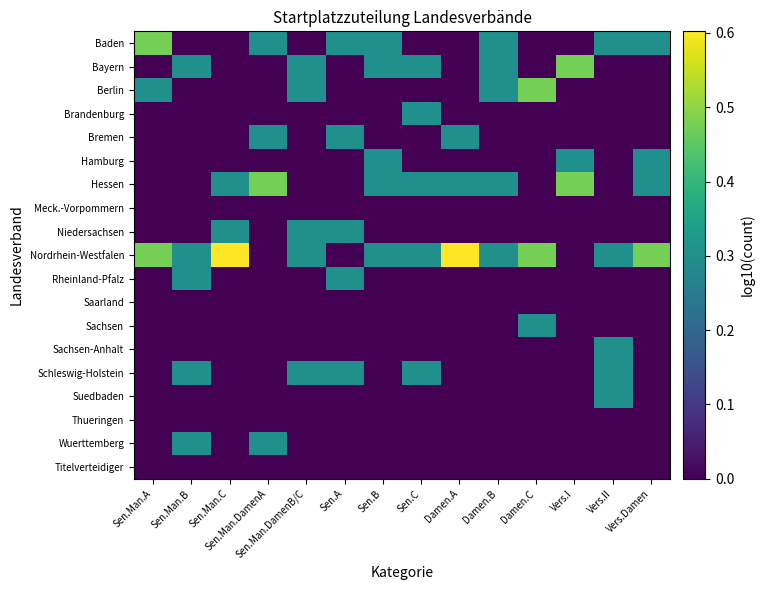

What is the difference between the highest and lowest values at Damen.A?

0.6